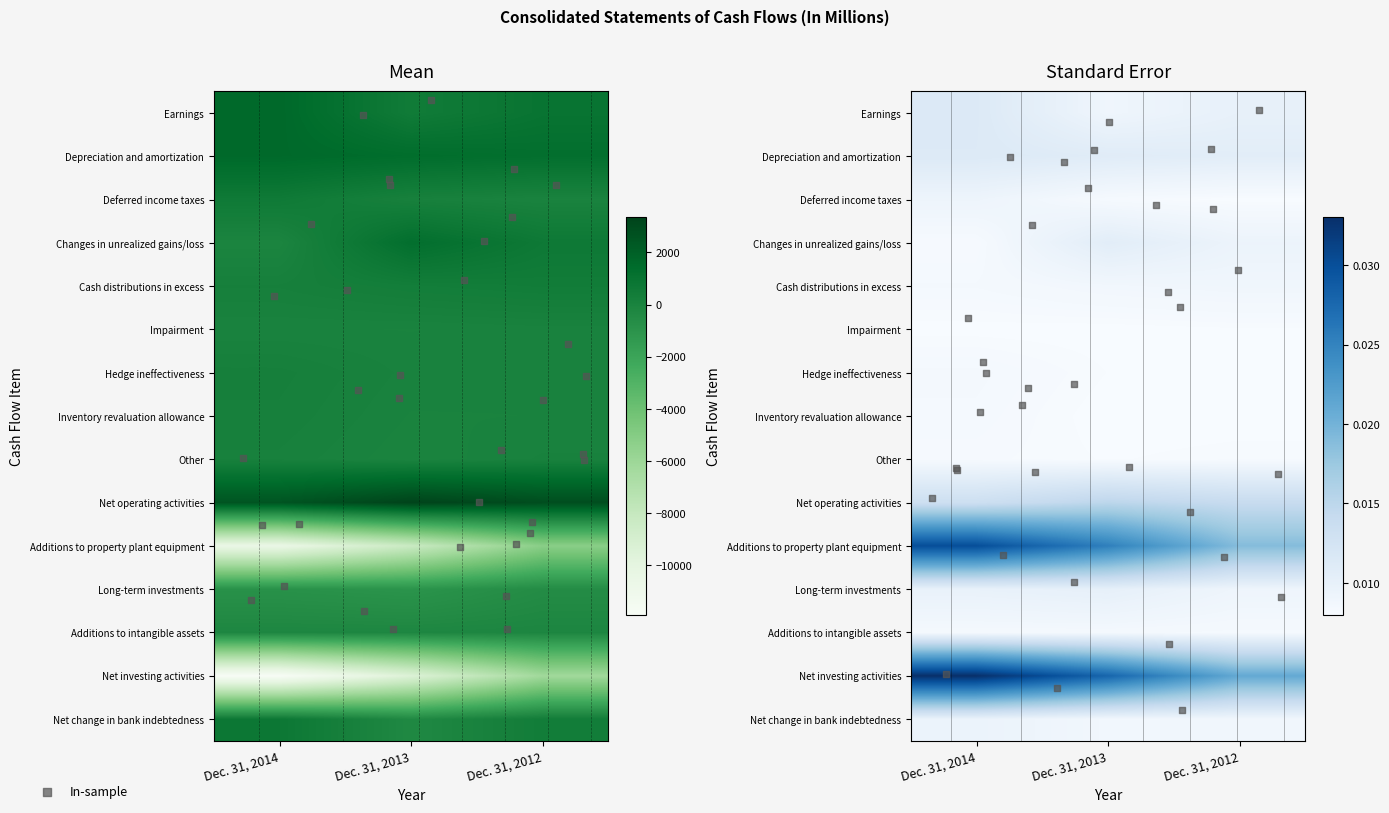

How many data points in Other are less than 79?

1